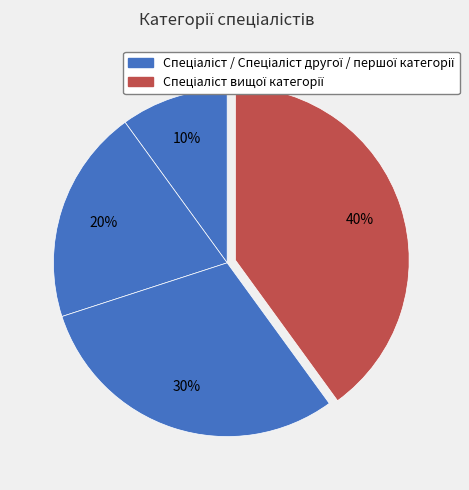

Which slice is the largest?

Спеціаліст вищої категорії